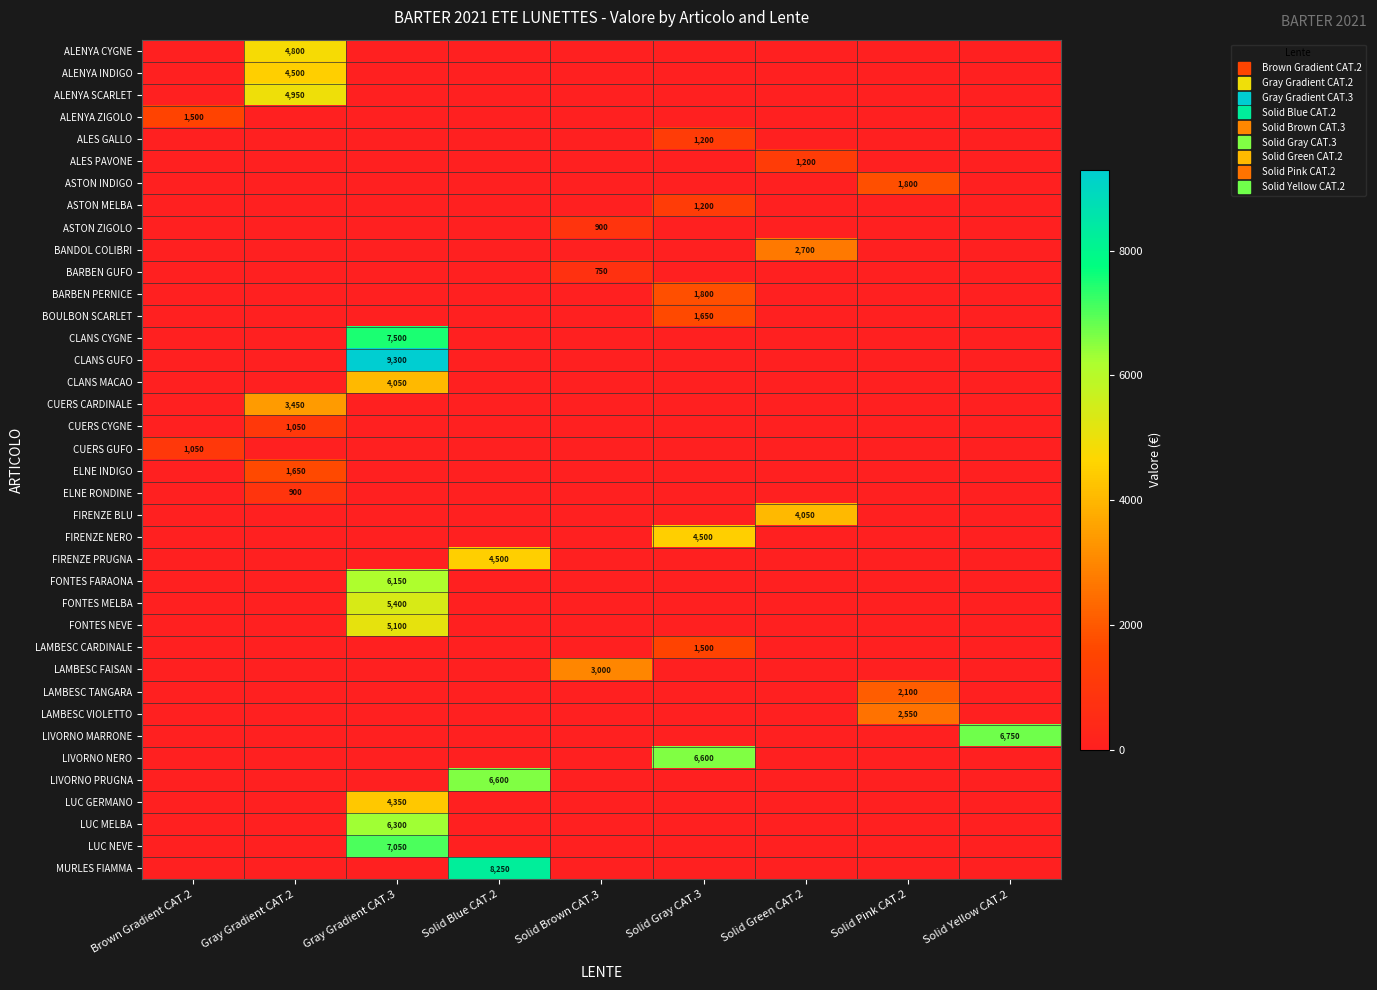

What is the difference between the highest and lowest values at Solid Yellow CAT.2?

6750